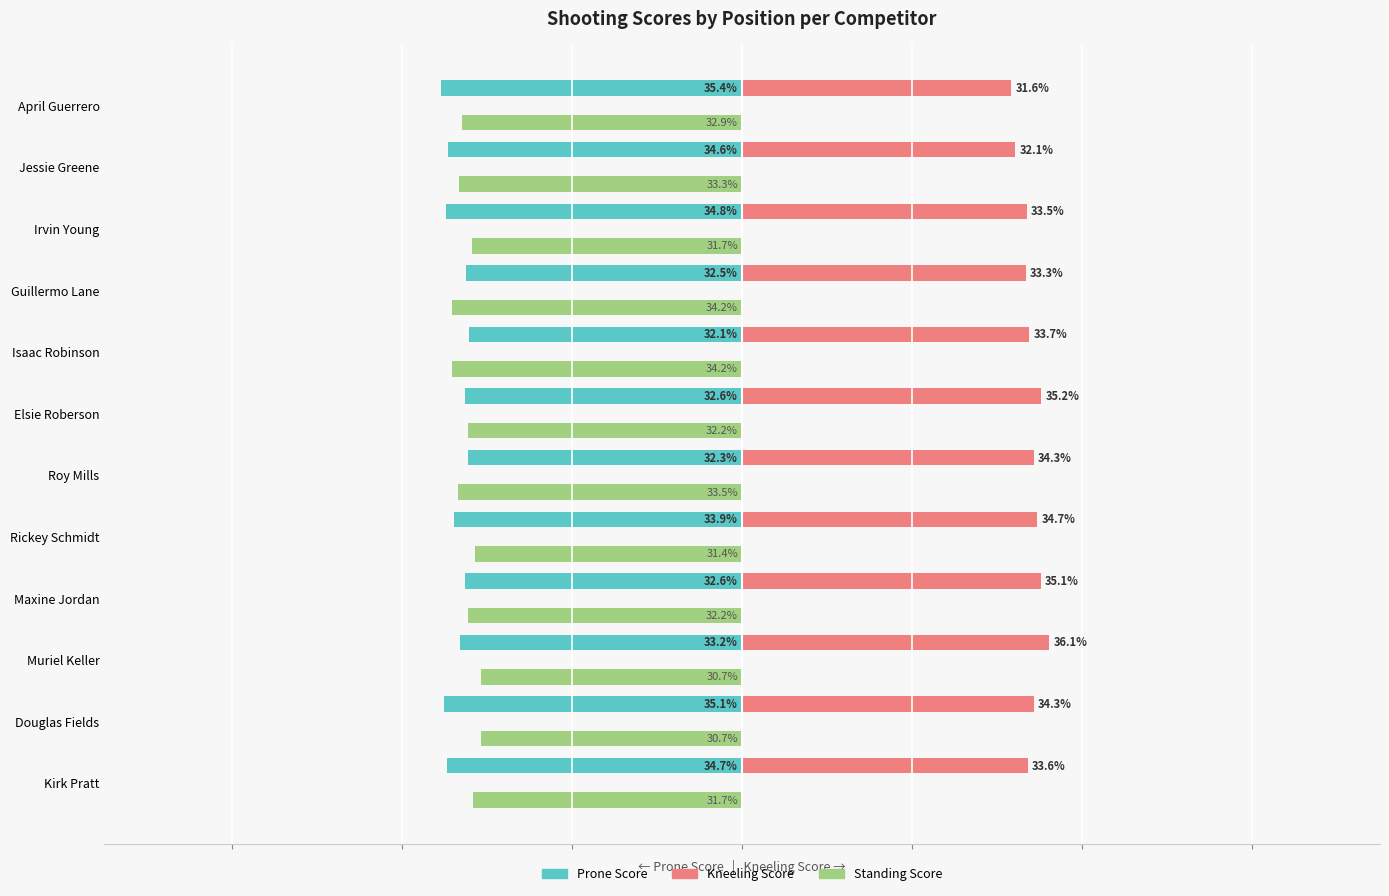

Which series has the largest total across all categories?

Kneeling Score